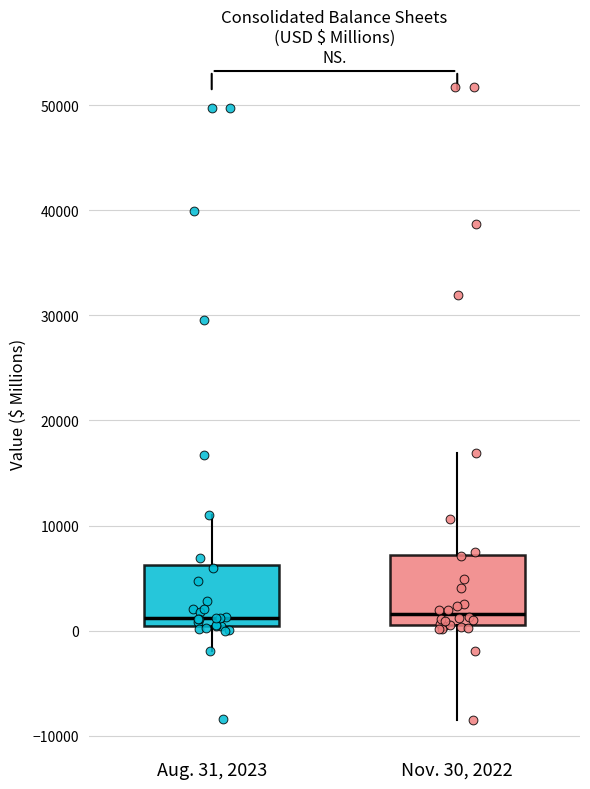

Where does the upper whisker of the box for Aug. 31, 2023 end on the y-axis? The values are not printed on the chart, so give them approximately, as read against the axis.

11000